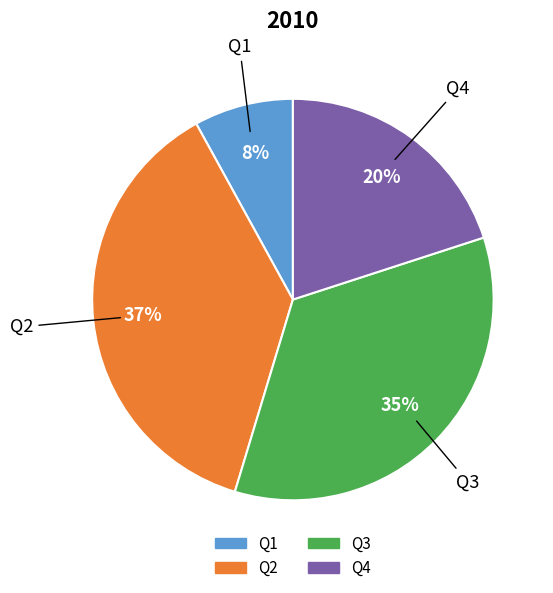

Is there a majority slice in this chart?

No